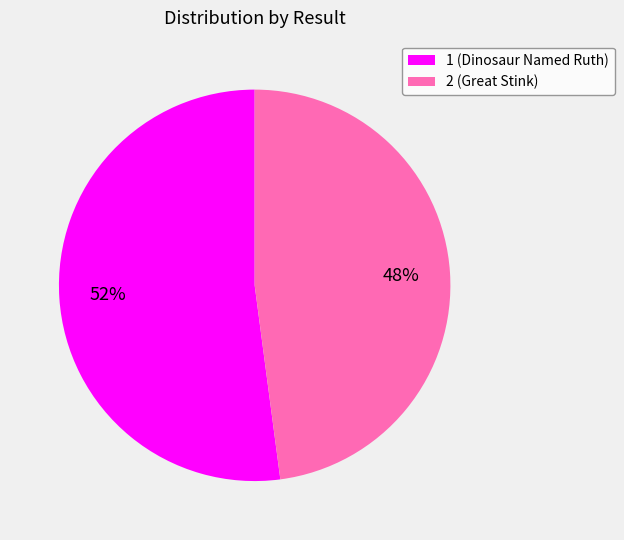

Is there a majority slice in this chart?

Yes